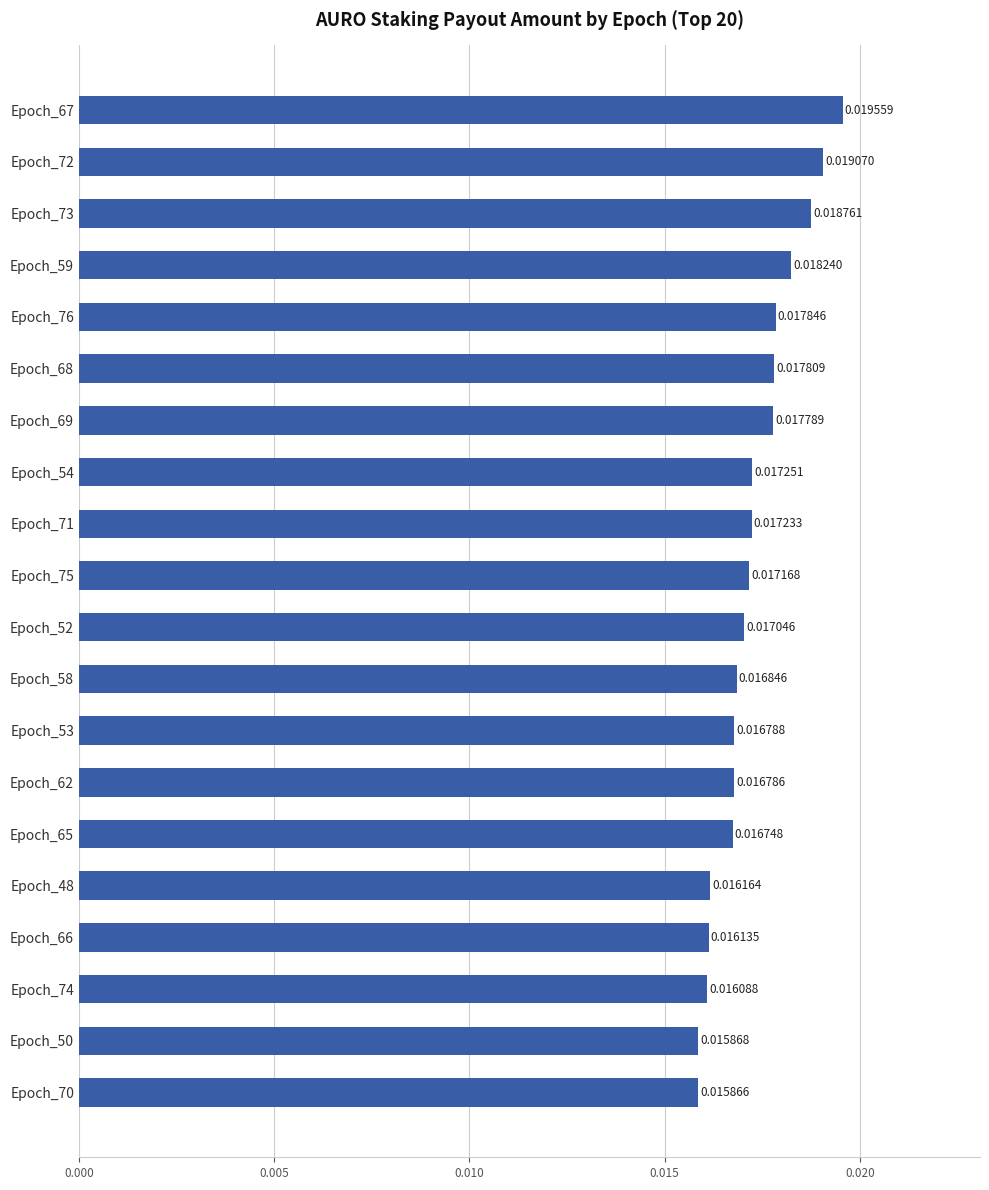

What is the sum of all values?

0.3